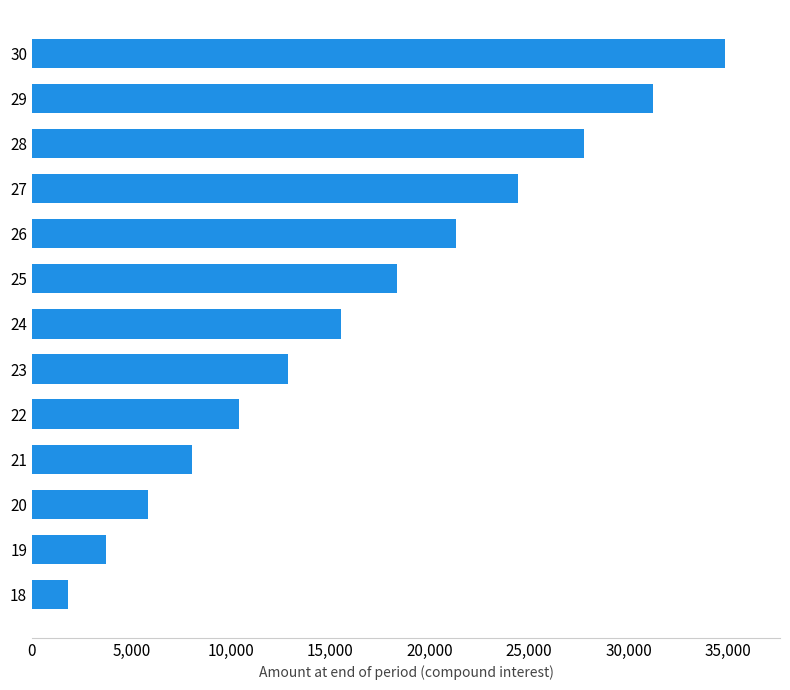

Is it true that the value at 20 is 5810.7?

True